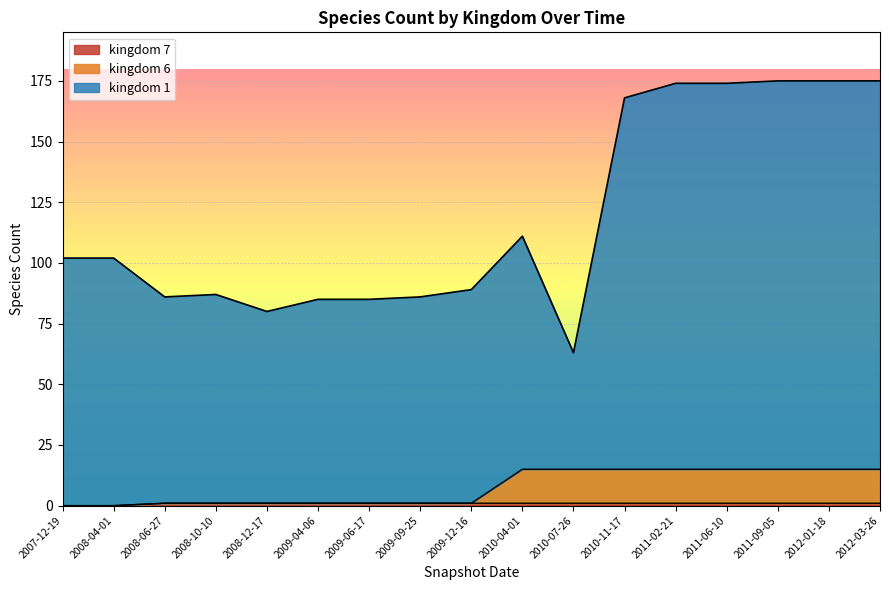

True or false: kingdom_1 and kingdom_7 cross at least once.

False